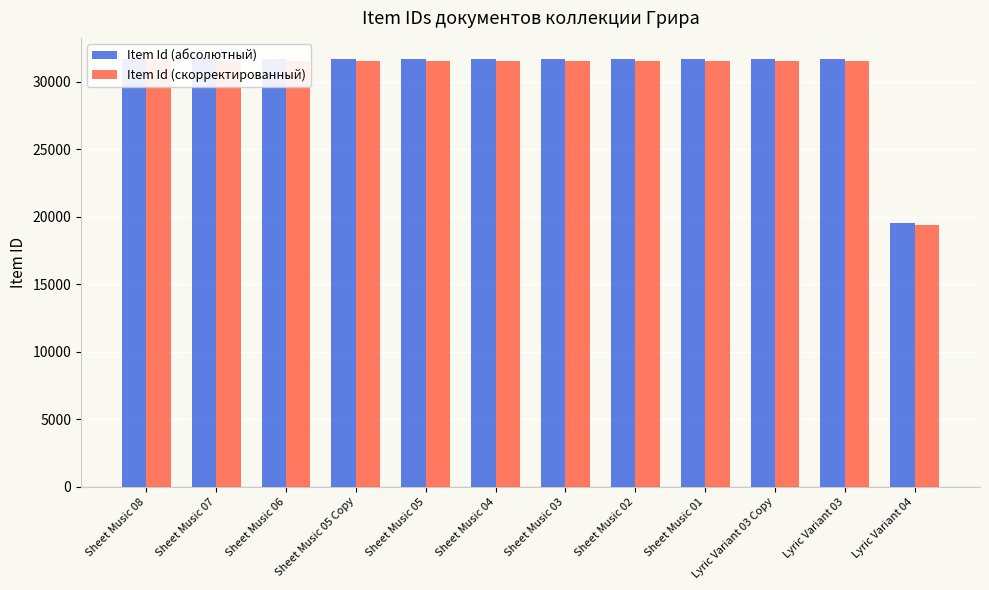

Rank the series by their average value, from highest to lowest.

Item Id (абсолютный), Item Id (скорректированный)